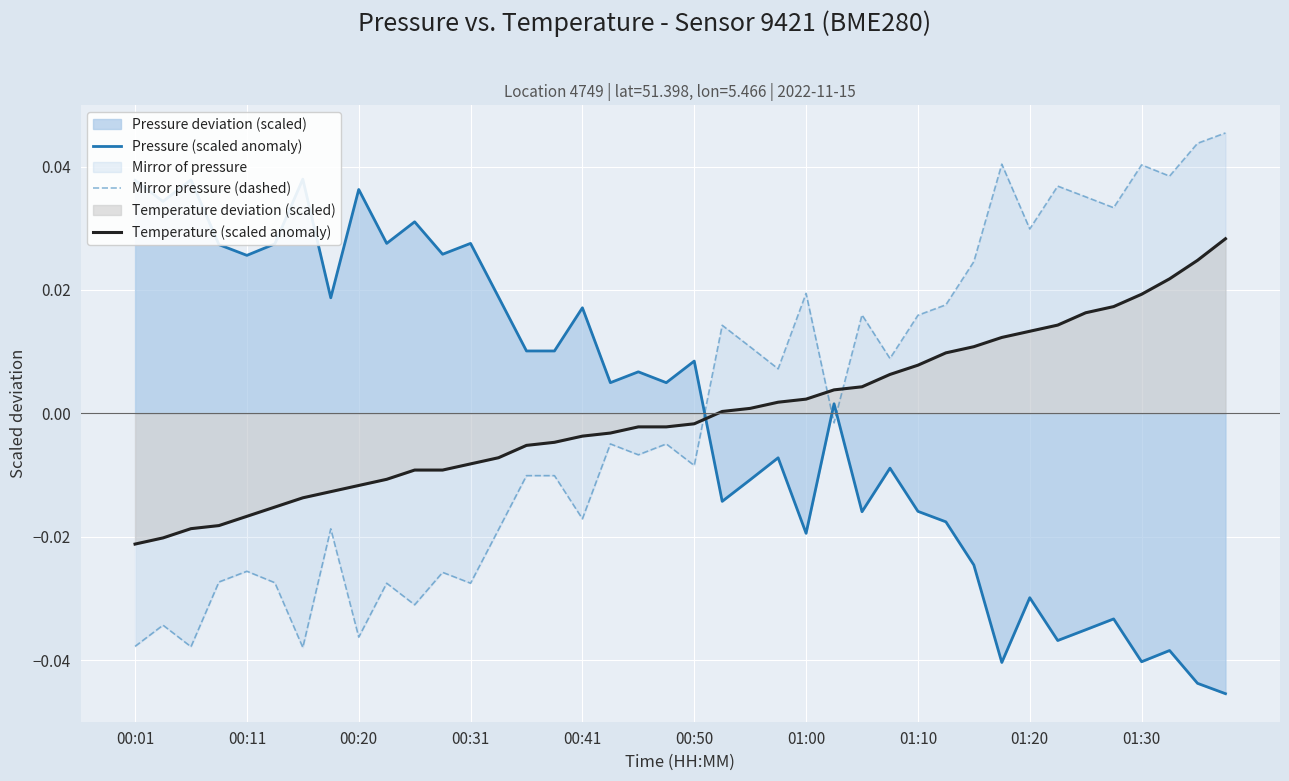

Which series has the largest total across all categories?

Mirror pressure (dashed)